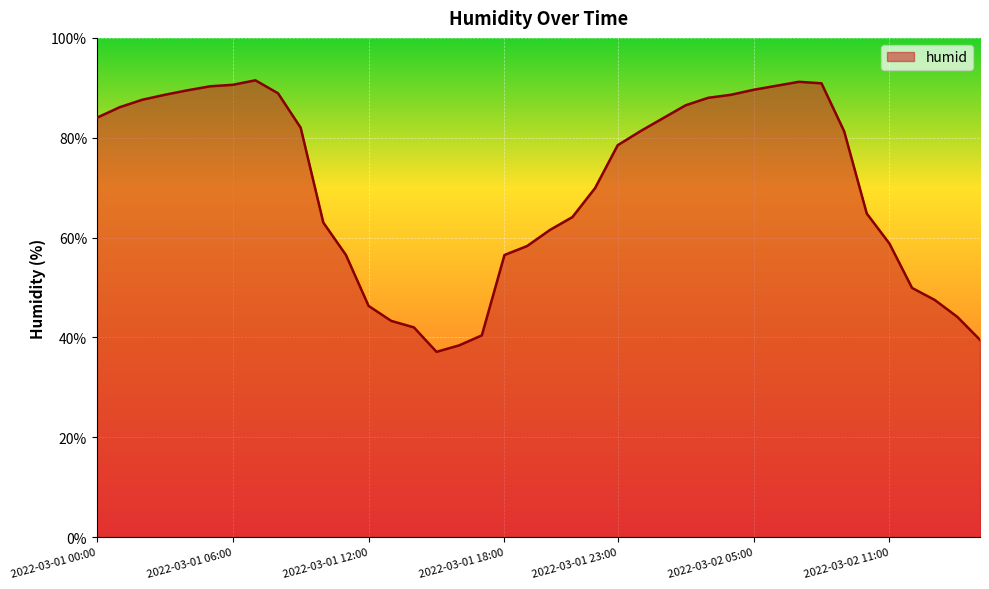

What is the smallest value displayed?

37.1